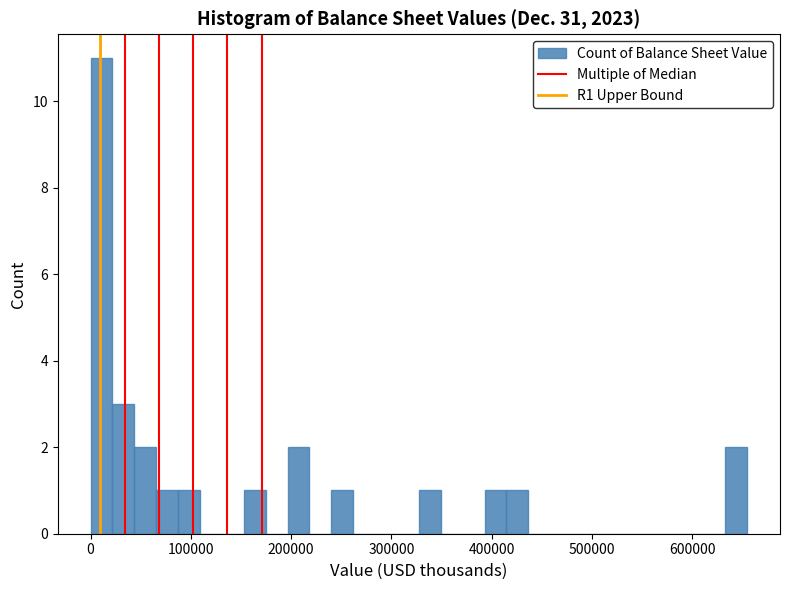

Around what value on the x-axis is the tallest bar? Give the approximate position of its centre, as read against the axis.

10000